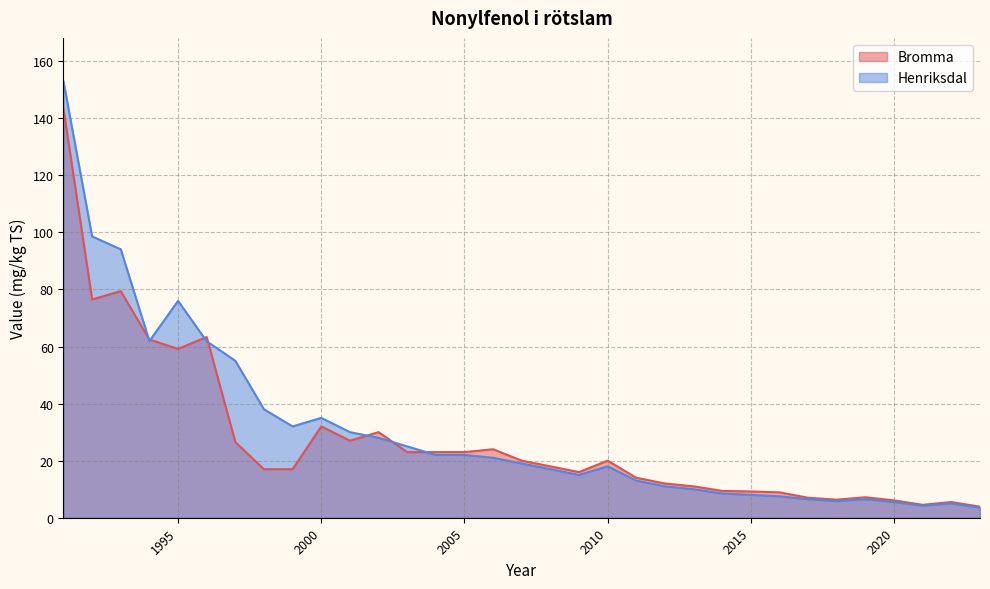

How many interior local peaks does the Henriksdal series have?

5